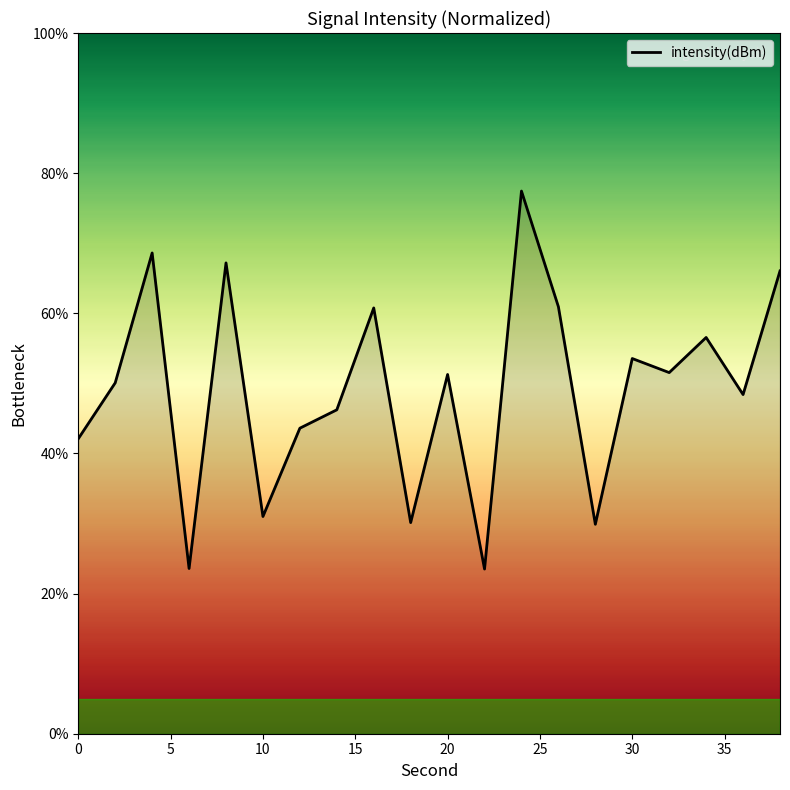

How many values are below 51?

10